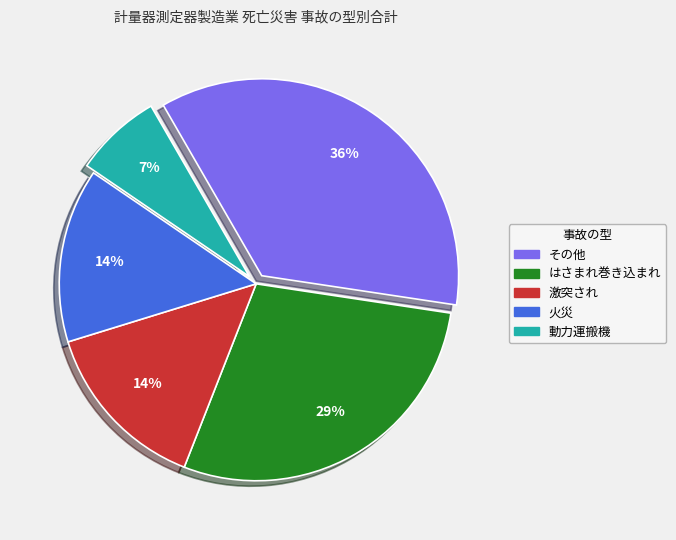

To the nearest percent, what percentage of the pie is その他?

36%